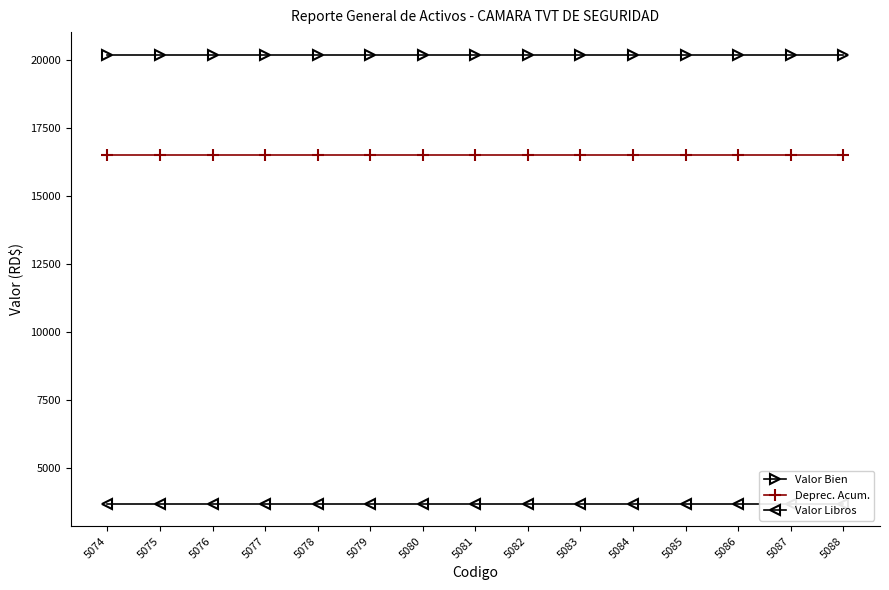

Is it true that Valor Bien equals 20192.3 at 5088?

True